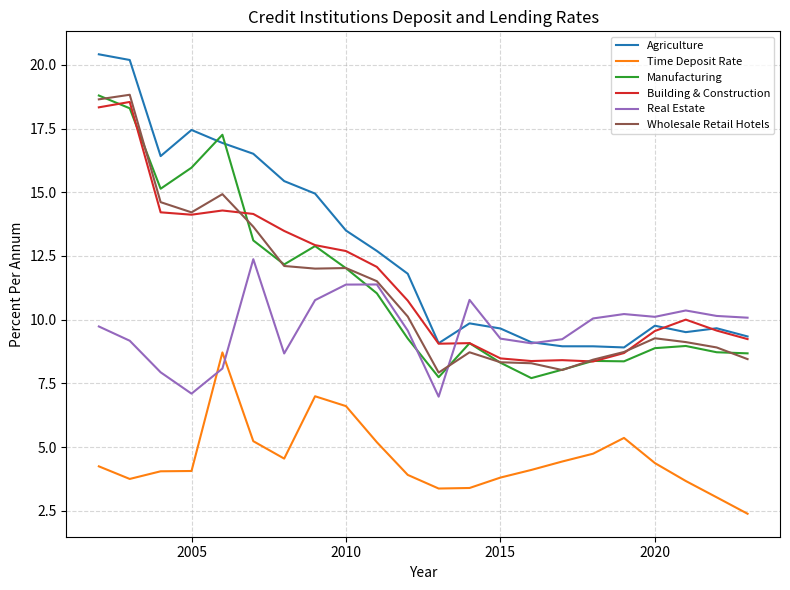

What is the maximum value shown in the chart?

20.4